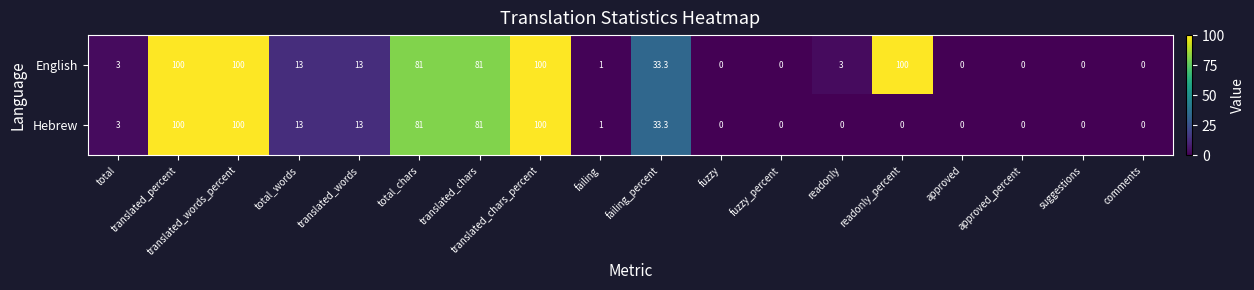

Count the number of categories in the chart.

18